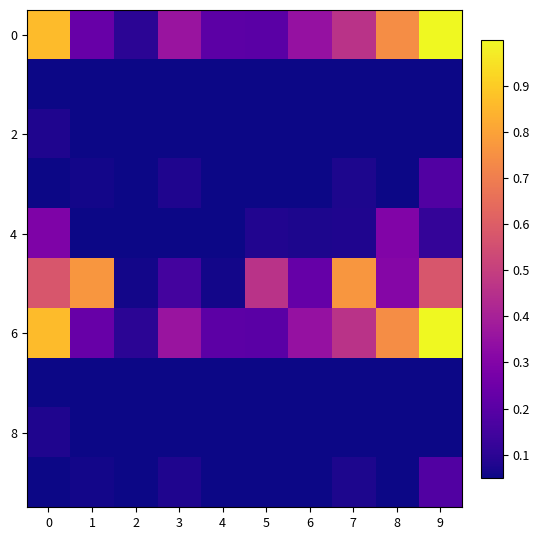

What is the total value across all series at 5?

1.1